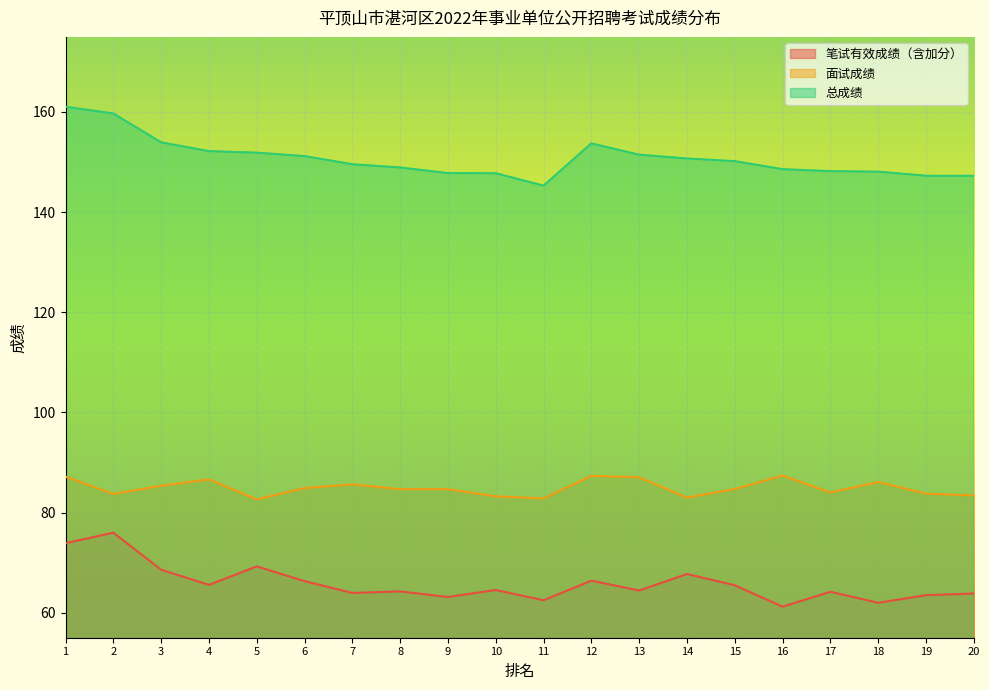

What is the maximum value shown in the chart?

161.1